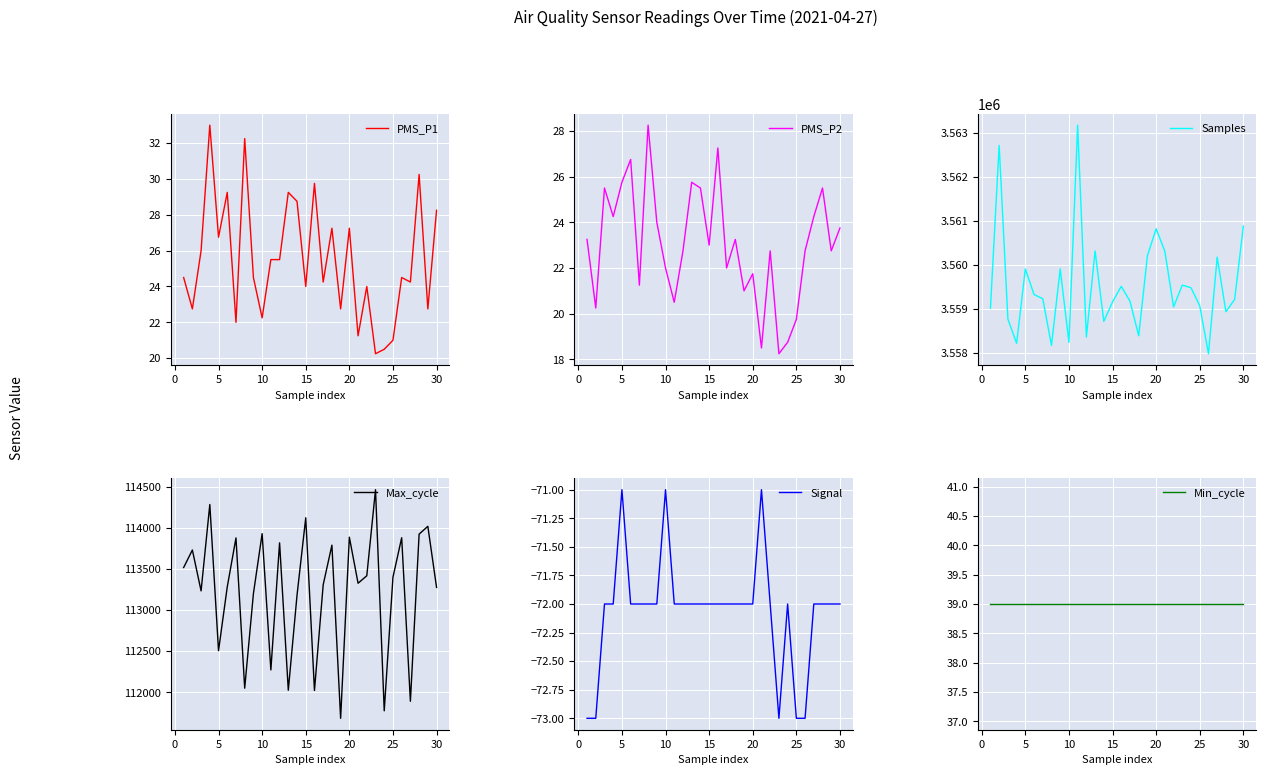

The PMS_P1 series shows 42.1 at 5. True or false?

False